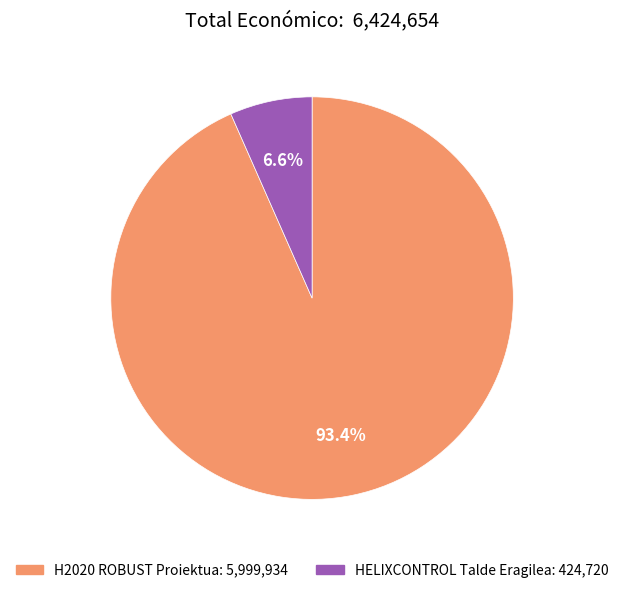

What portion of the pie excludes HELIXCONTROL Talde Eragilea?

93.4%